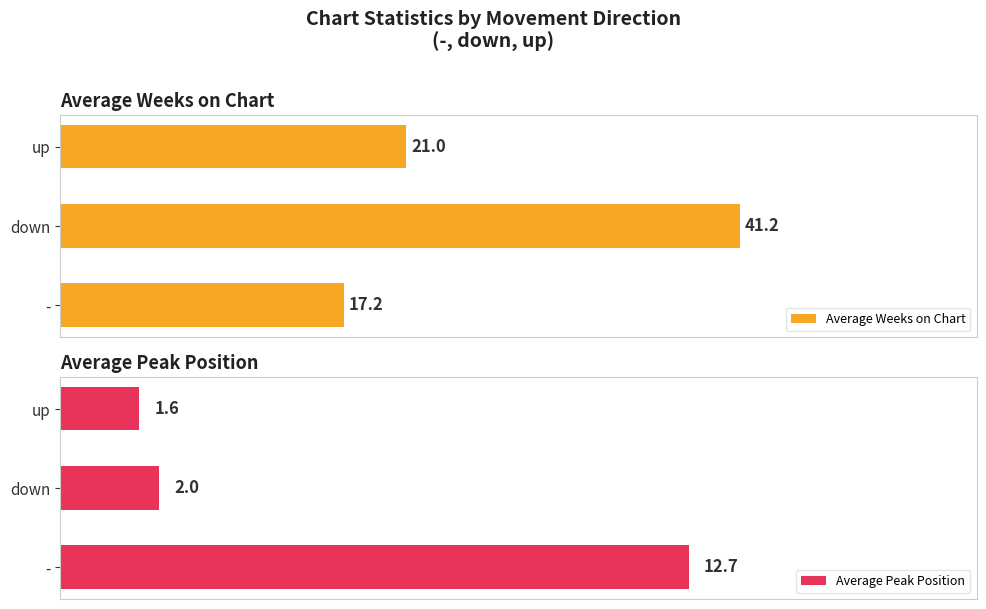

What is the difference between the maximum and second lowest values in the Average Peak Position series?

10.7